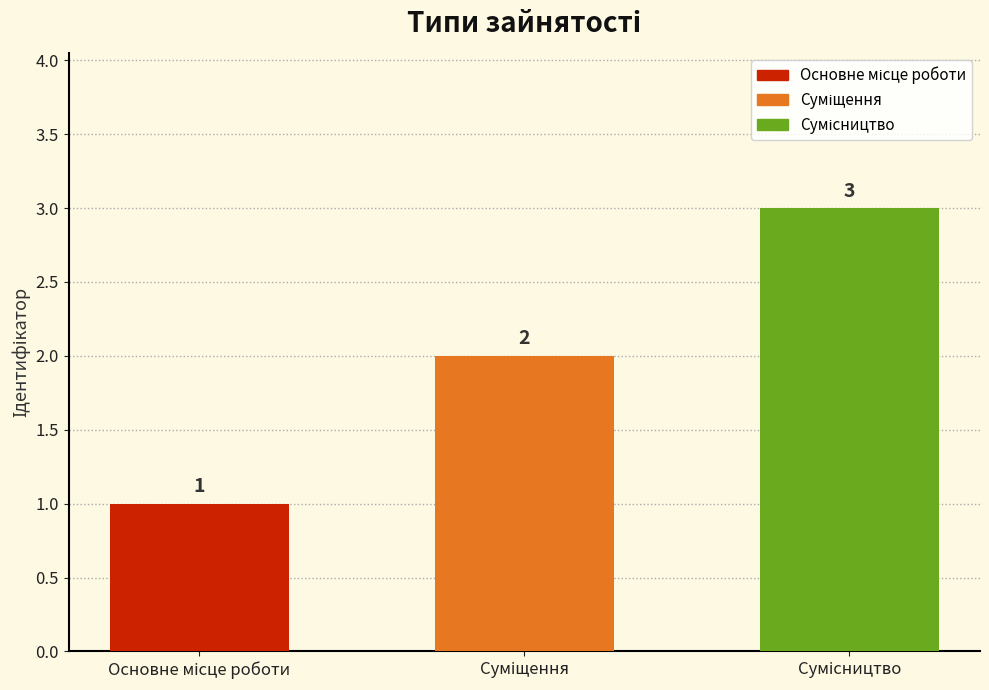

What is the sum of all values?

6